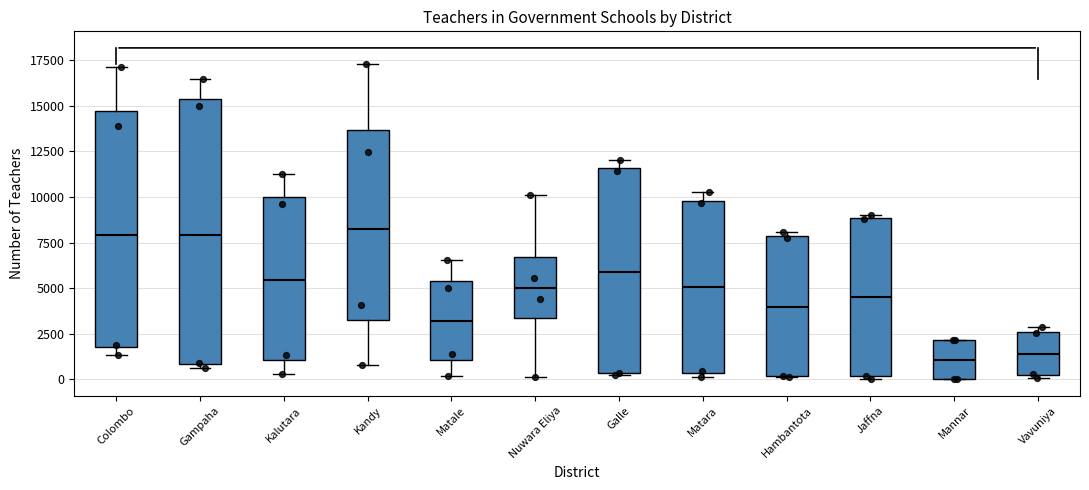

Which box is the tallest, from its lower edge to its upper edge?

Gampaha